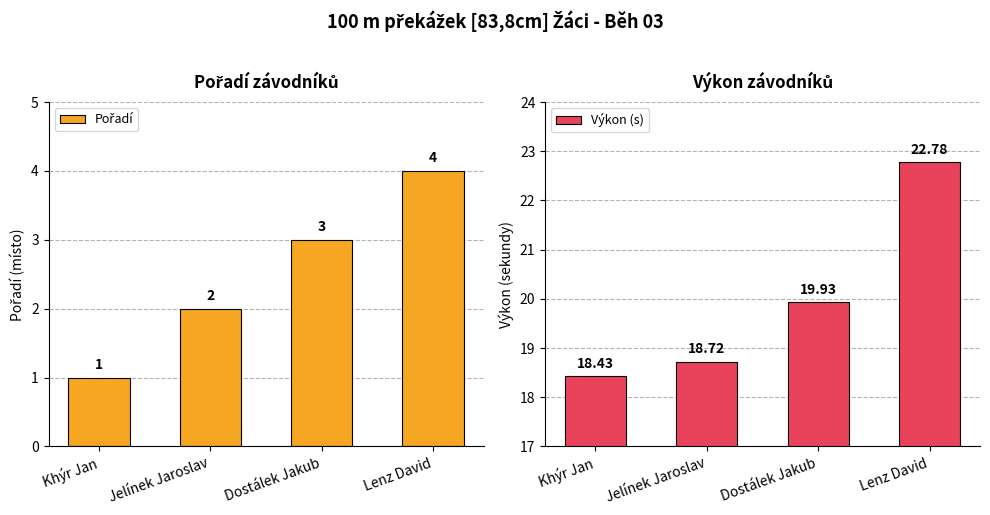

At which label does Pořadí reach its peak?

Lenz David